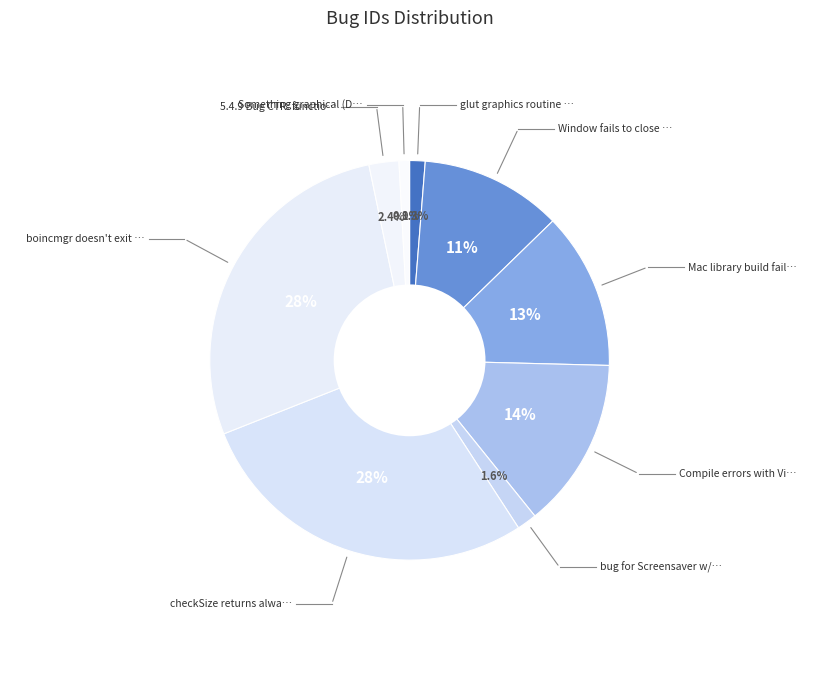

Rank the categories by value from highest to lowest.

checkSize returns always 1, boincmgr doesn't exit by right-click, Compile errors with Visual C++ 2008, Mac library build fails, Window fails to close properly, 5.4.9 Bug CTR: functionality, bug for Screensaver w/ PW protect, glut graphics routine problem on Linux, Something graphical (DX?) gets